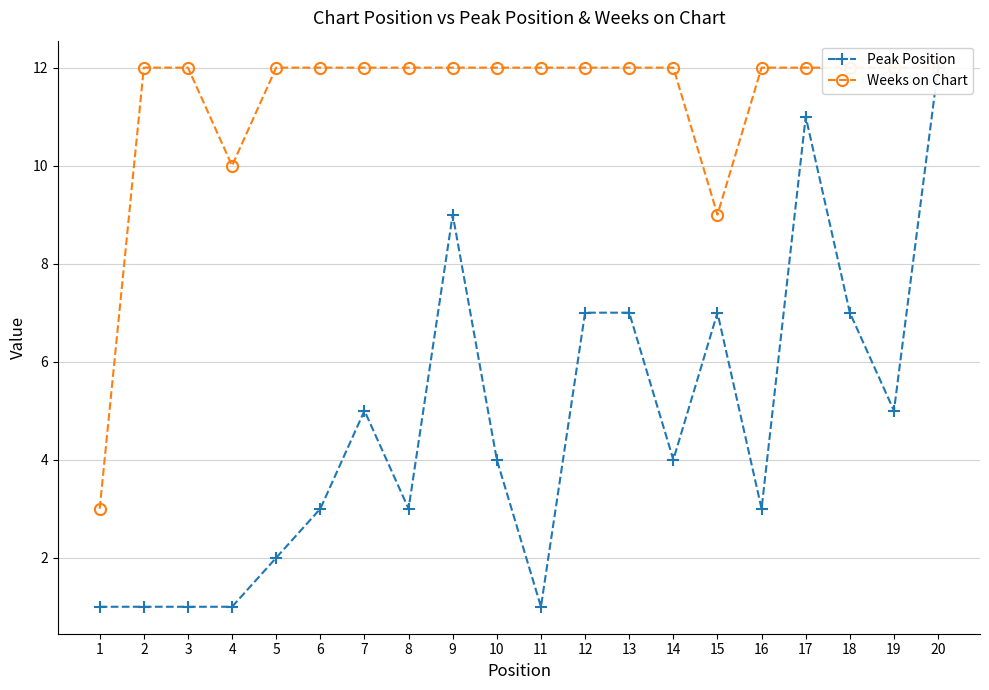

Where is Weeks on Chart nearest to the value 7?

15